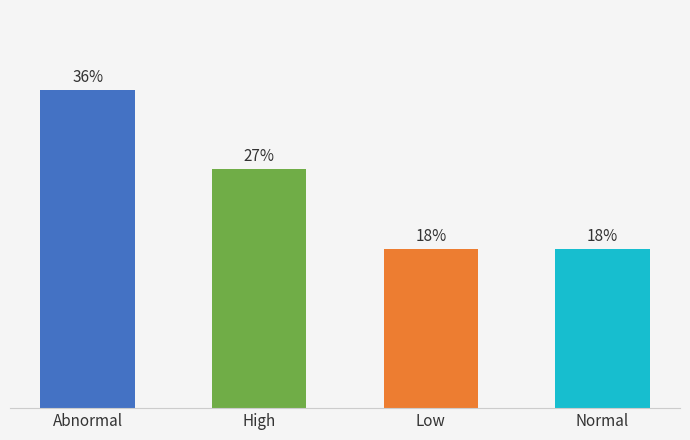

Is it true that the value at Abnormal is 6?

False